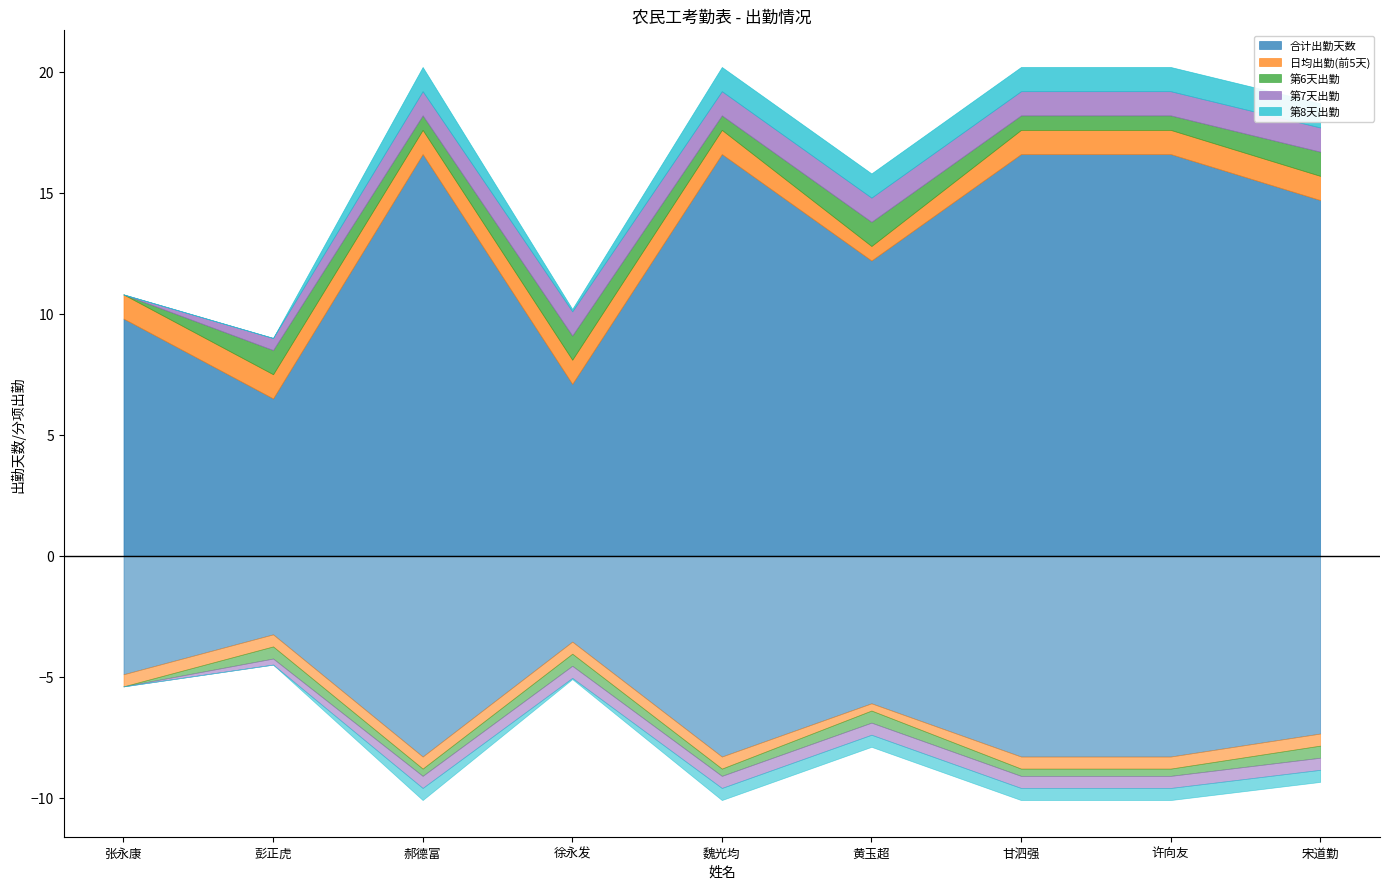

What is the maximum value shown in the chart?

16.6